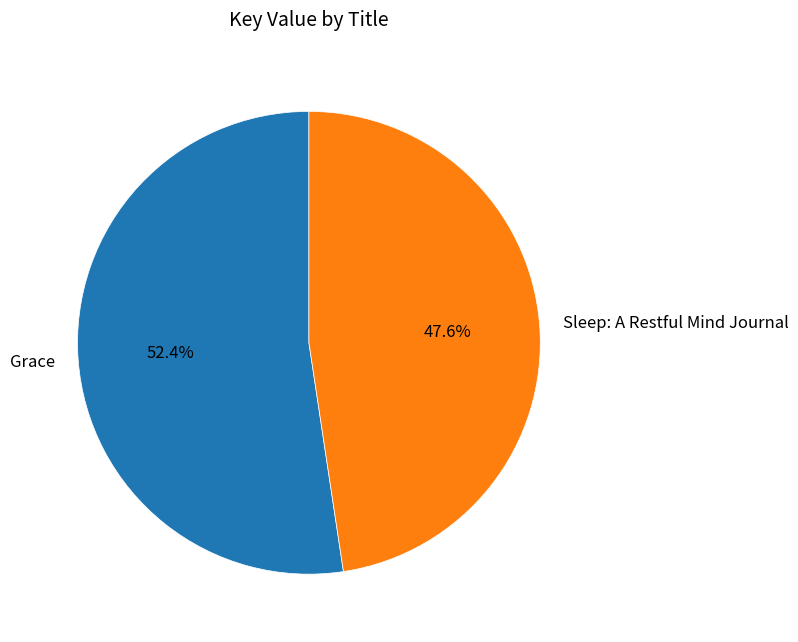

The Grace slice represents 38% of the pie. True or false?

False